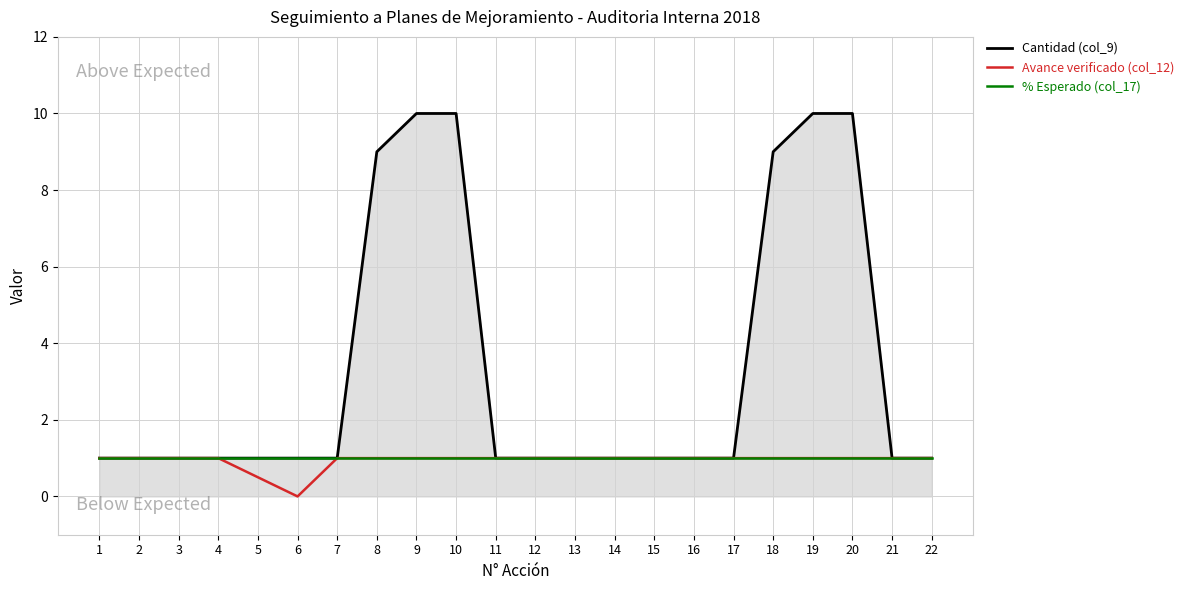

The Avance verificado (col_12) series shows 1.0 at 3. True or false?

True